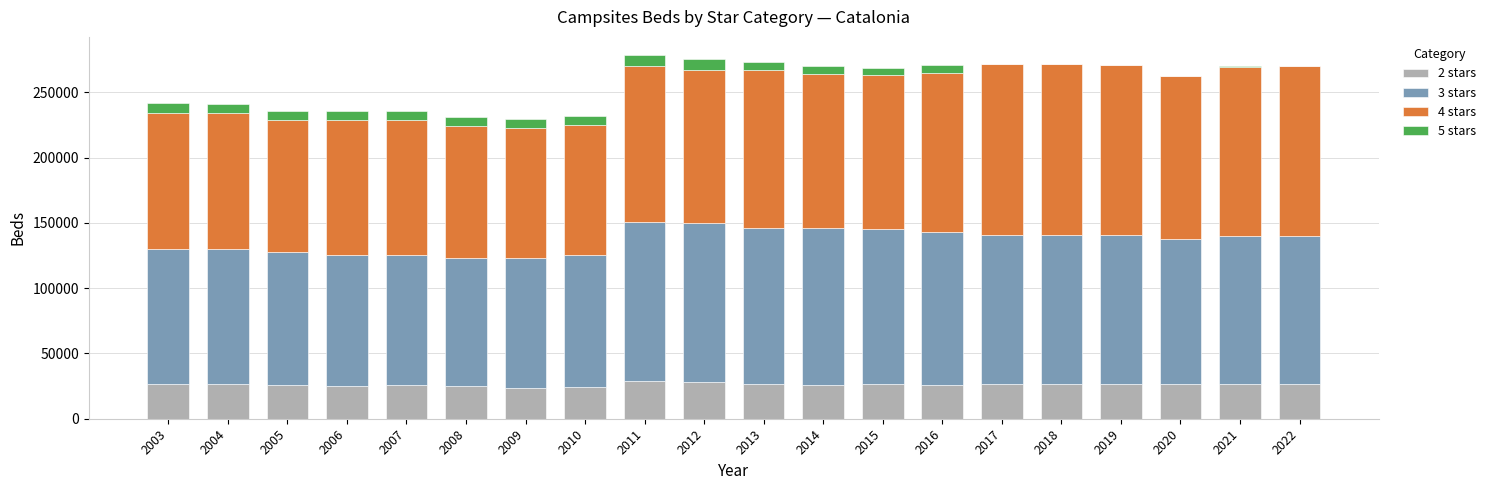

Which series has the widest spread of values?

4 stars